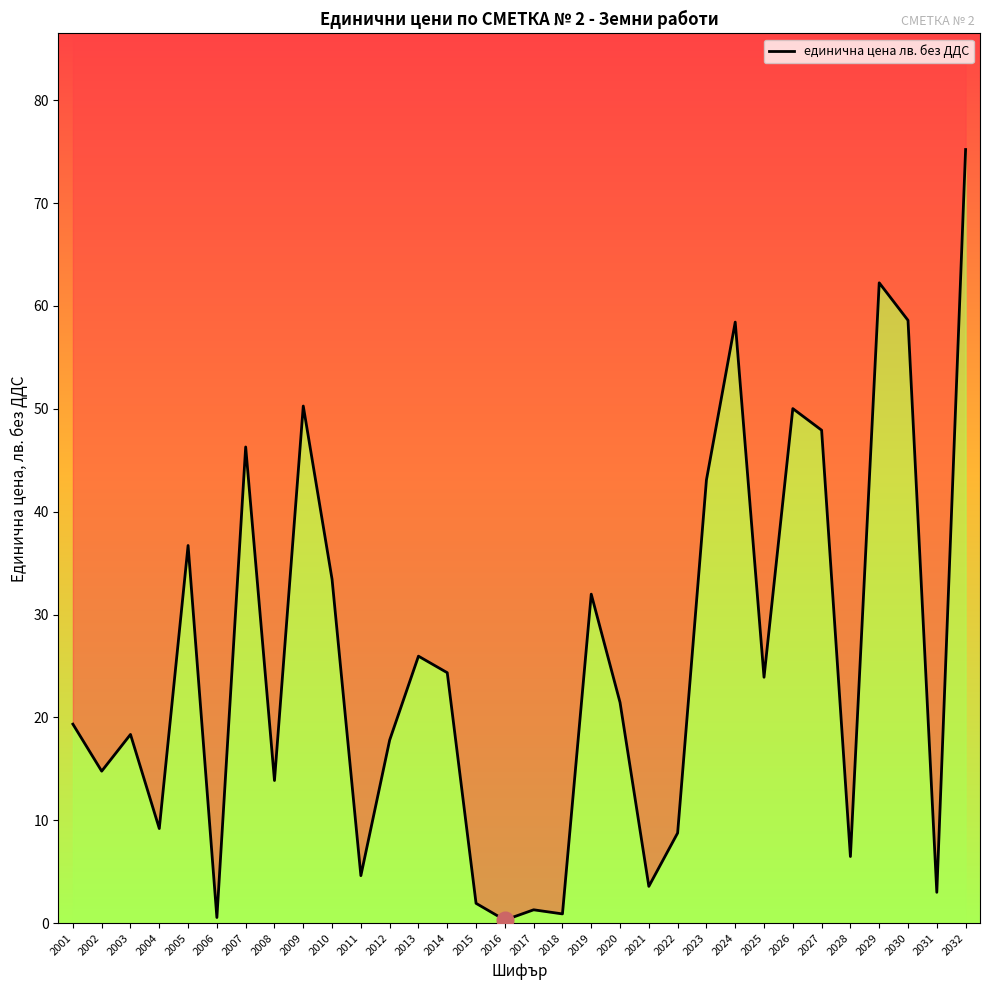

Reading left to right, transcribe all the data shown in this chart.

19.3	14.8	18.3	9.2	36.7	0.5	46.3	13.9	50.3	33.4	4.6	17.8	25.9	24.3	1.9	0.3	1.3	0.9	32.0	21.4	3.6	8.8	43.1	58.4	23.9	50.0	47.9	6.5	62.2	58.6	3.0	75.2